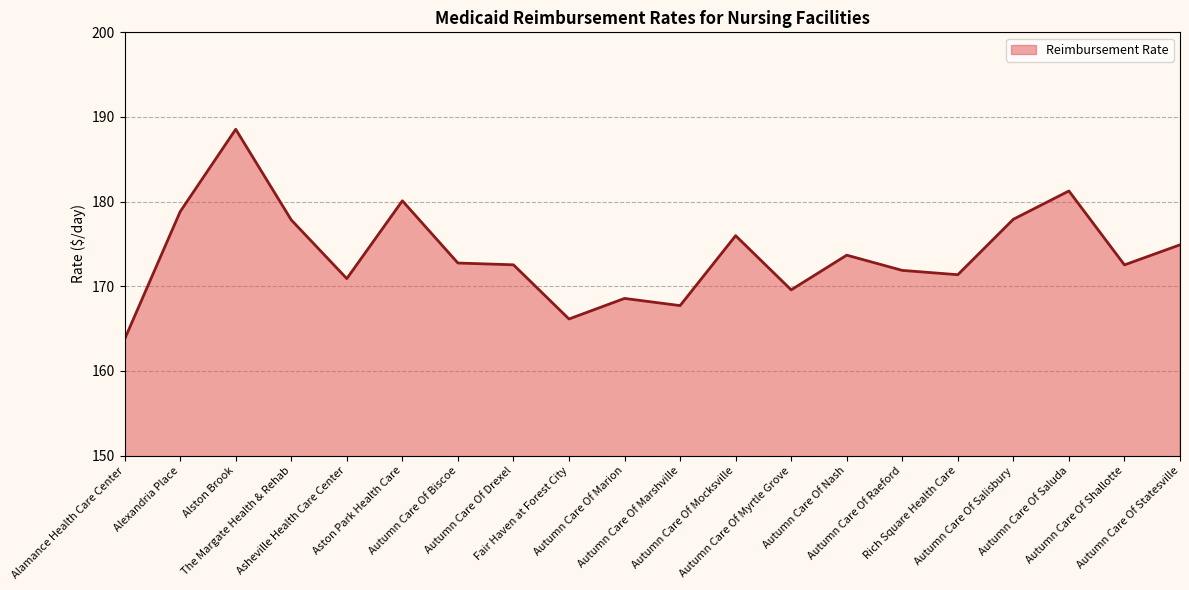

What is the sum of all values?

3476.8